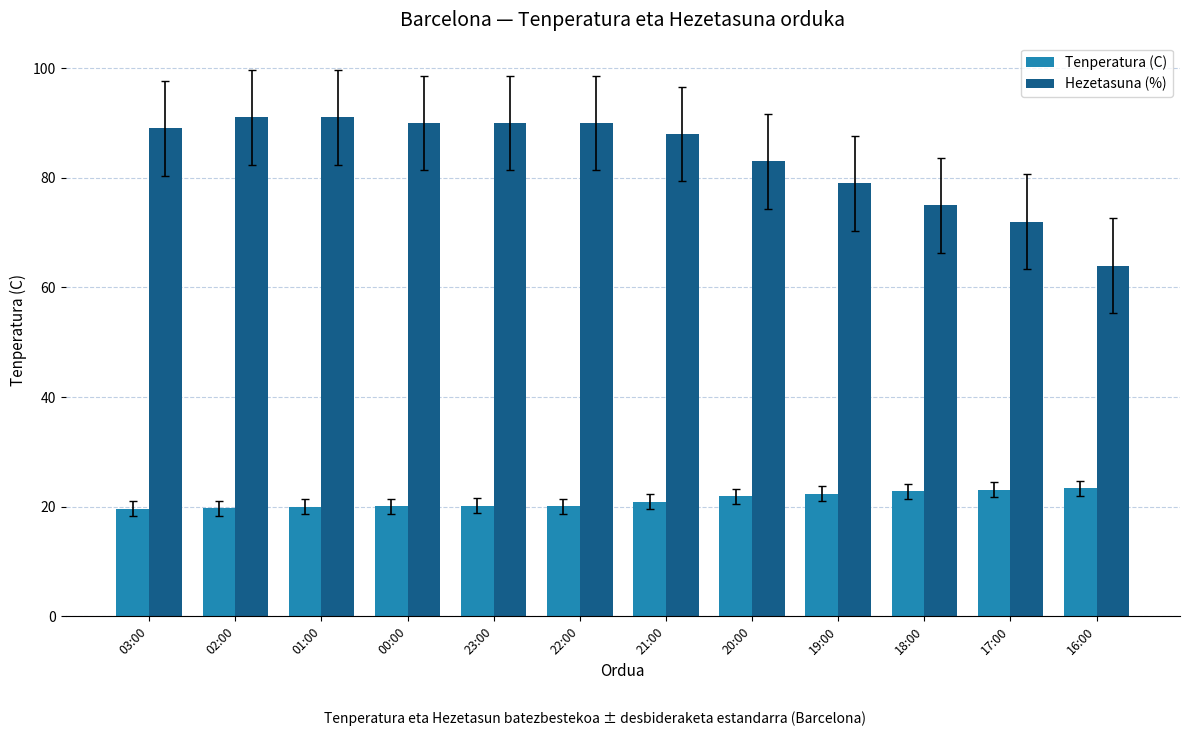

What is the difference between the maximum and second lowest values in the Tenperatura (C) series?

3.7